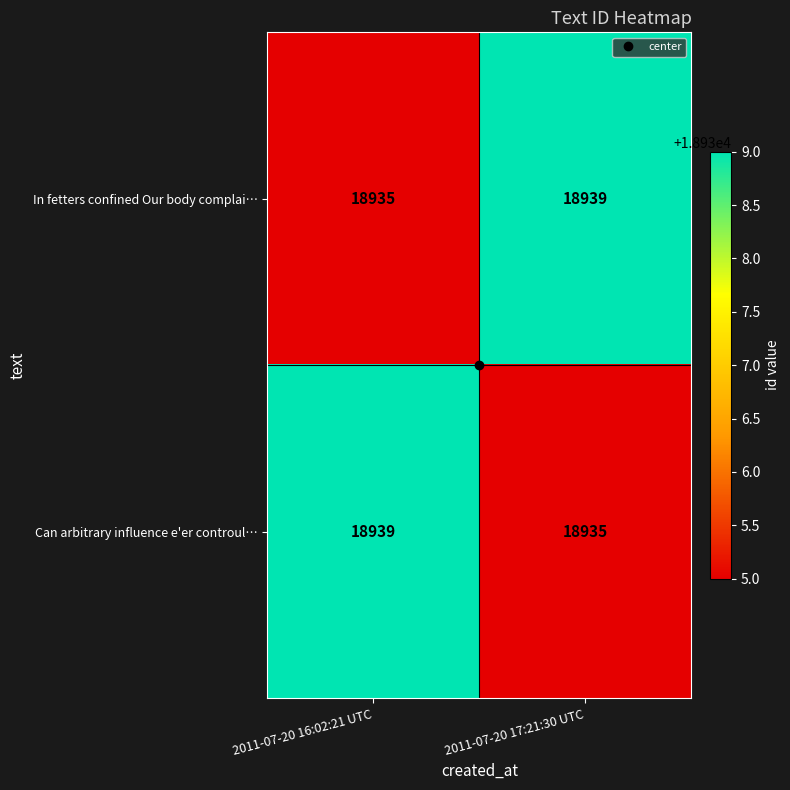

What is the spread (max minus min) of values at 2011-07-20 16:02:21 UTC?

4